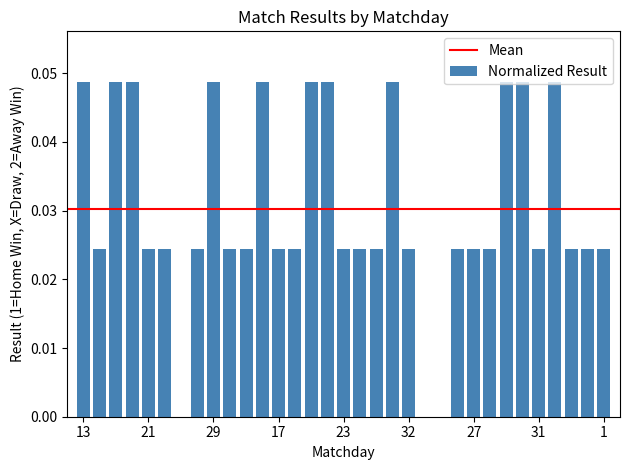

What is the sum of all values?

1.0